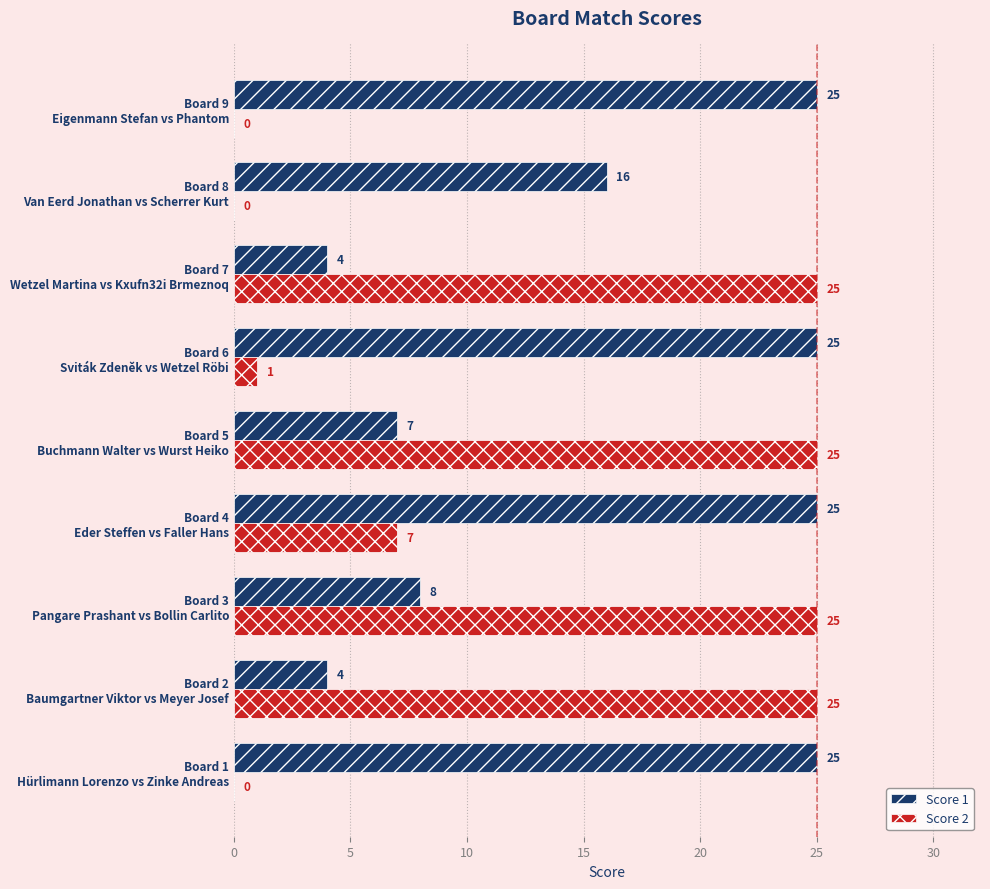

Which series has the largest total across all categories?

Score 1